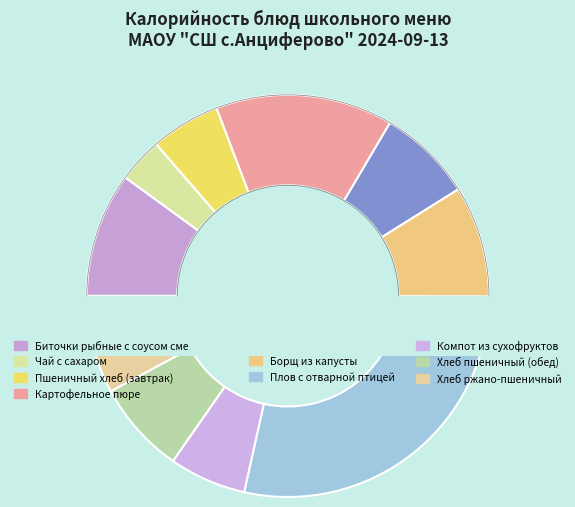

How many segments does this pie chart have?

10